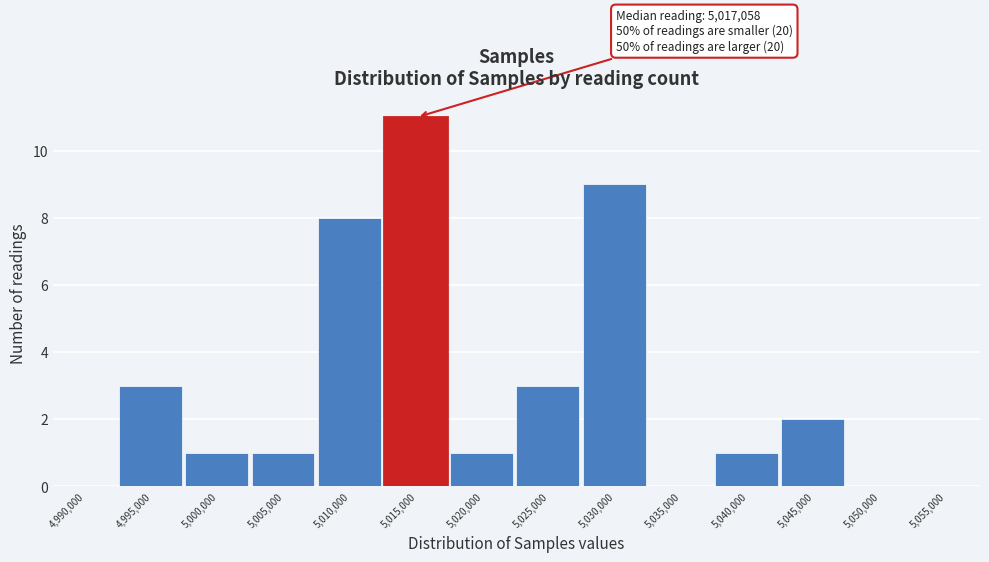

Reading left to right, list all the values displayed in this chart.

4,990,000=0	4,995,000=3	5,000,000=1	5,005,000=1	5,010,000=8	5,015,000=11	5,020,000=1	5,025,000=3	5,030,000=9	5,035,000=0	5,040,000=1	5,045,000=2	5,050,000=0	5,055,000=0